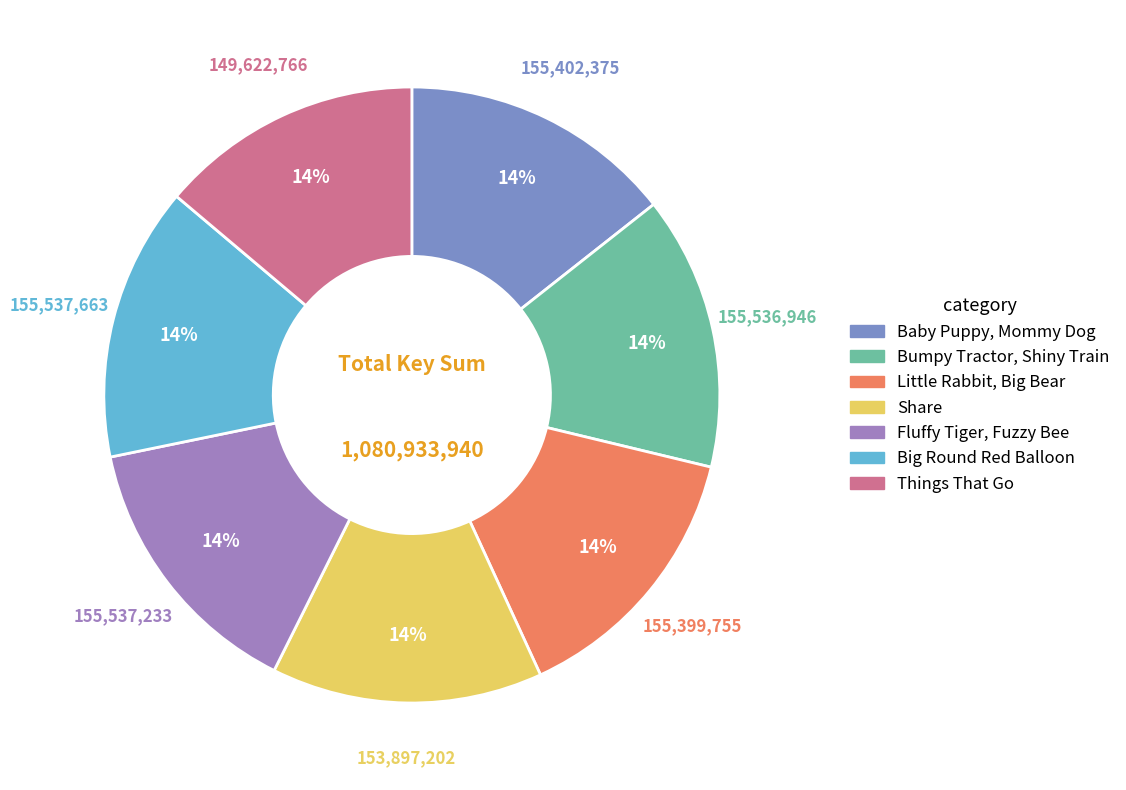

To the nearest percent, what is the combined percentage of Fluffy Tiger, Fuzzy Bee and Big Round Red Balloon?

29%